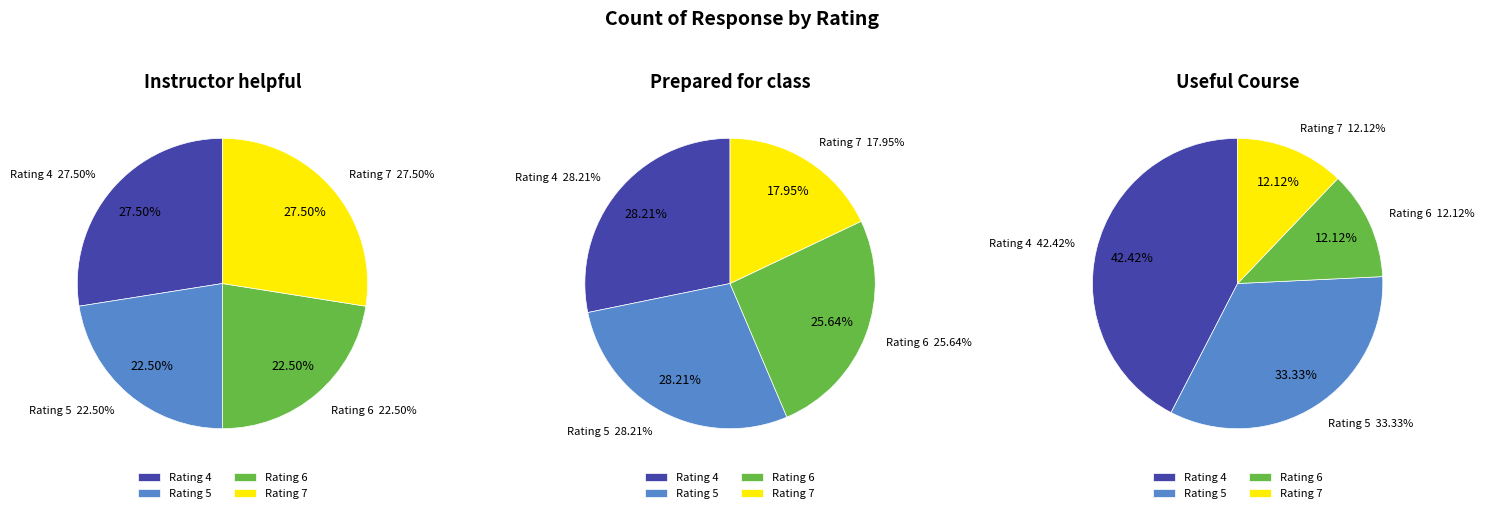

The 4 slice represents 42% of the pie. True or false?

True